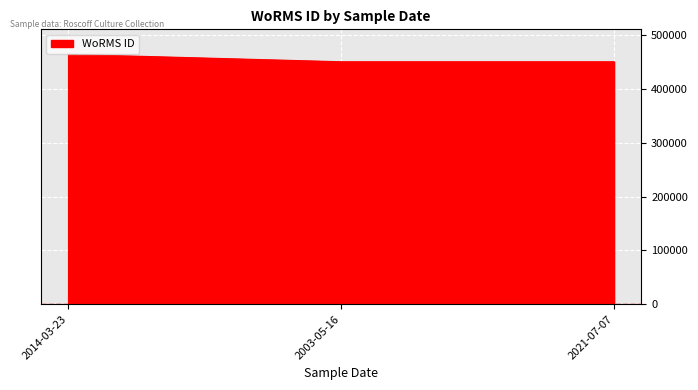

What is the change in value from 2014-03-23 to 2021-07-07?

-13830